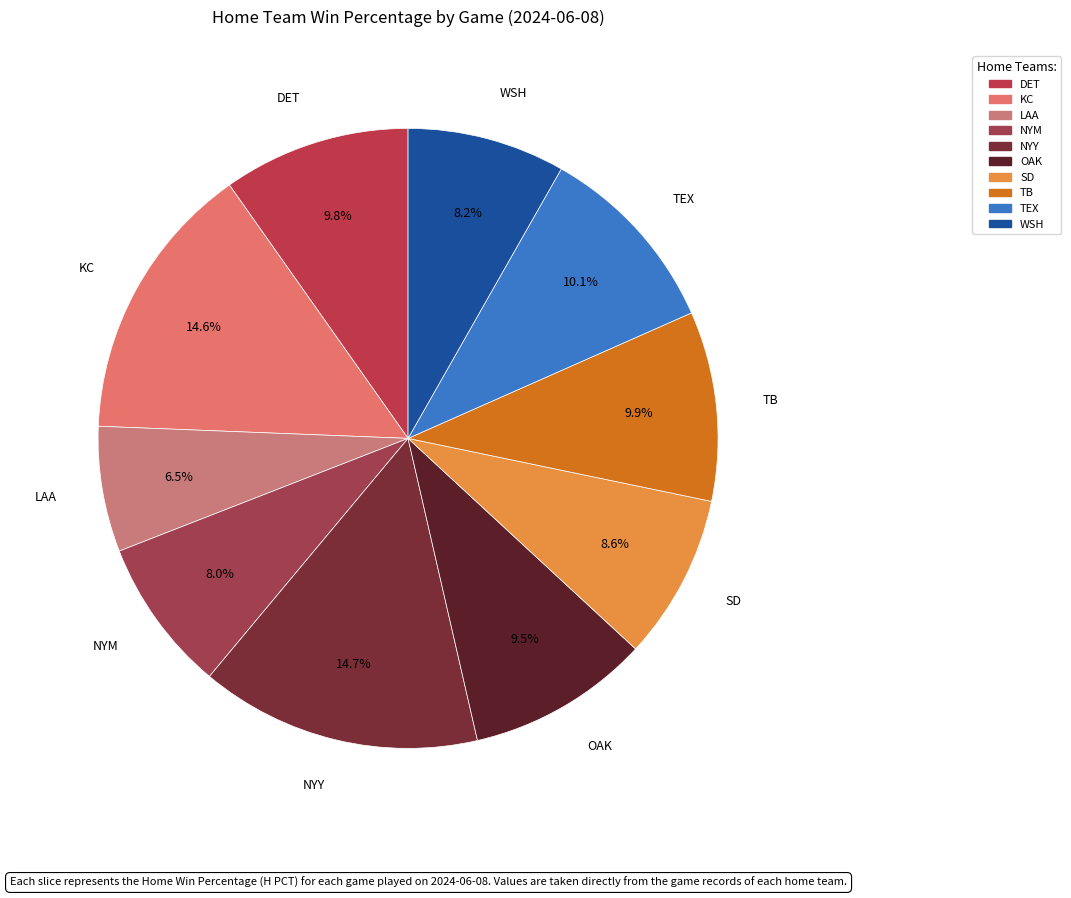

Which category has the smallest portion of the pie?

LAA